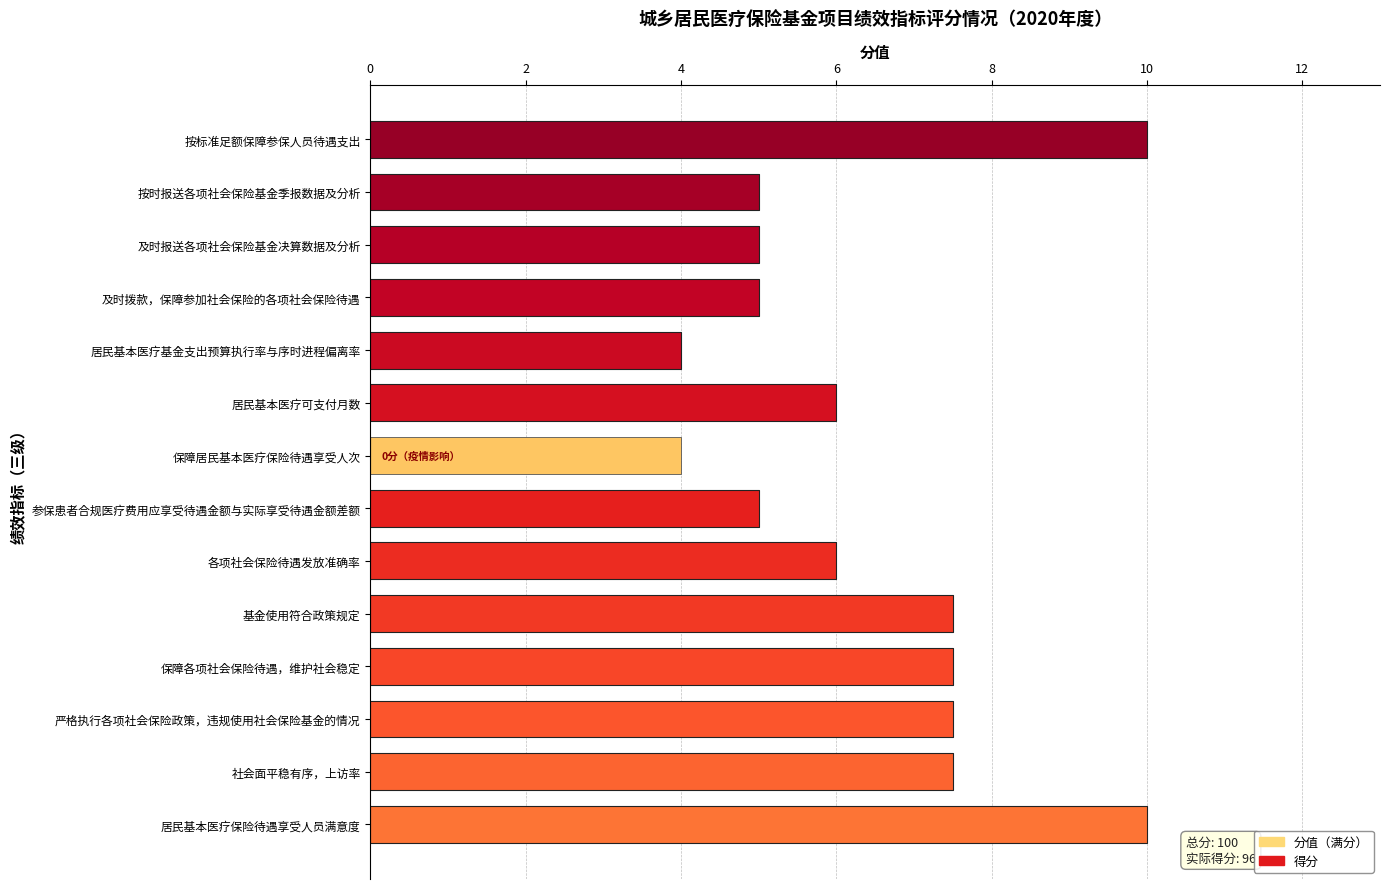

At how many categories does at least one series exceed 6?

6